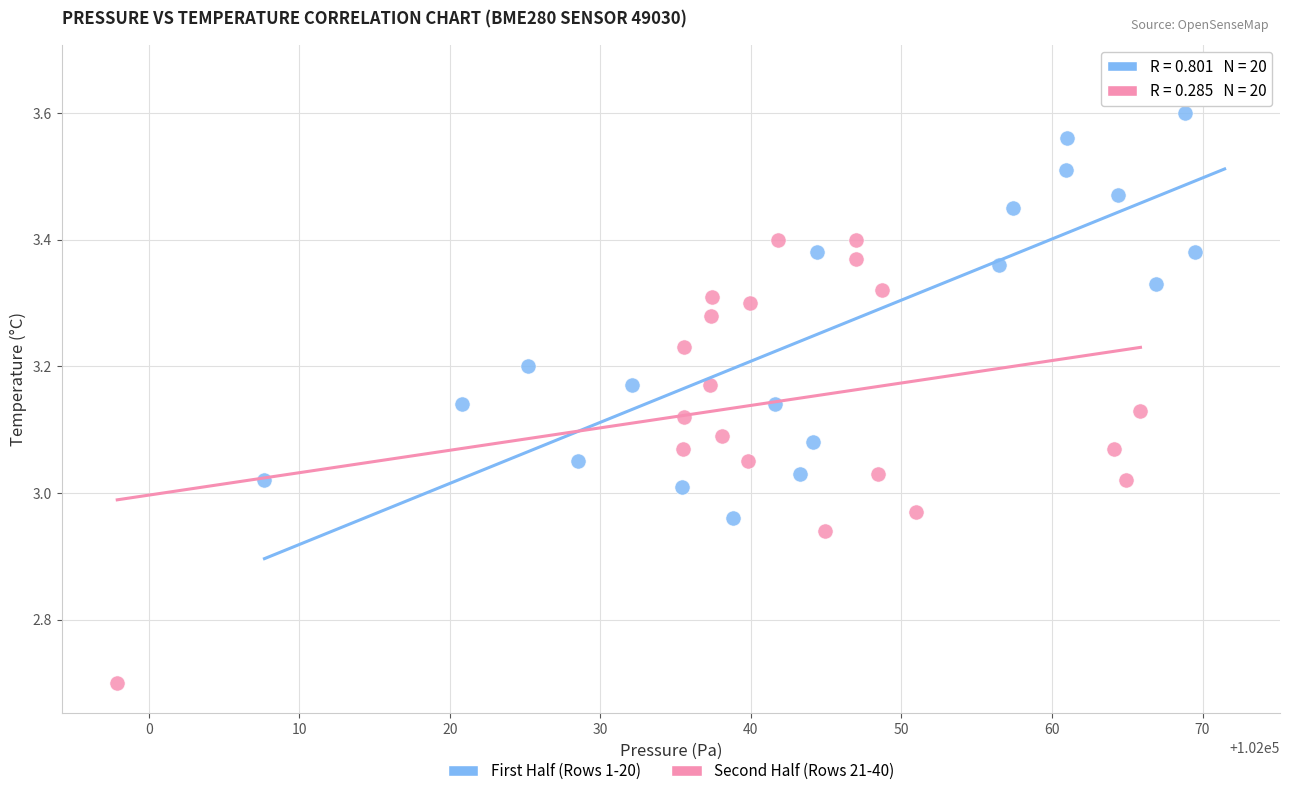

Which series reaches the minimum Y coordinate?

Second Half (Rows 21-40)